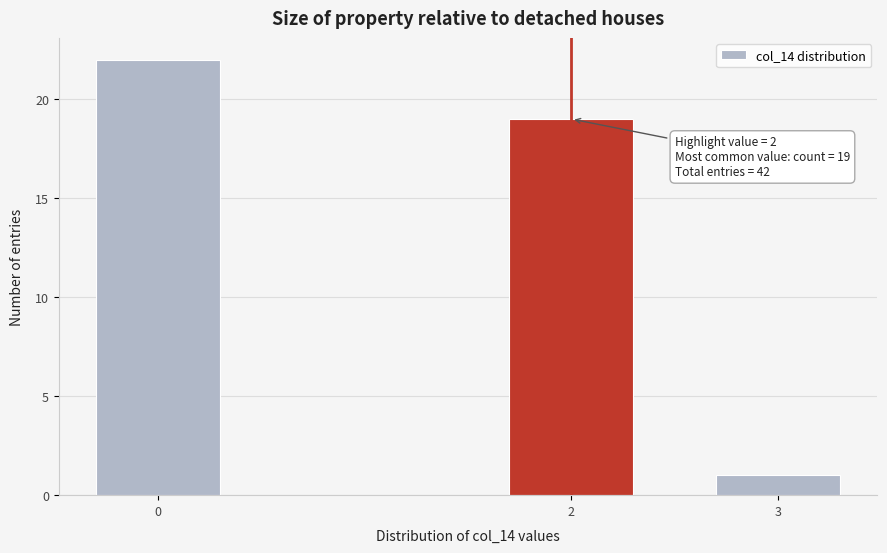

Reading left to right, extract all data points from this chart.

22	19	1